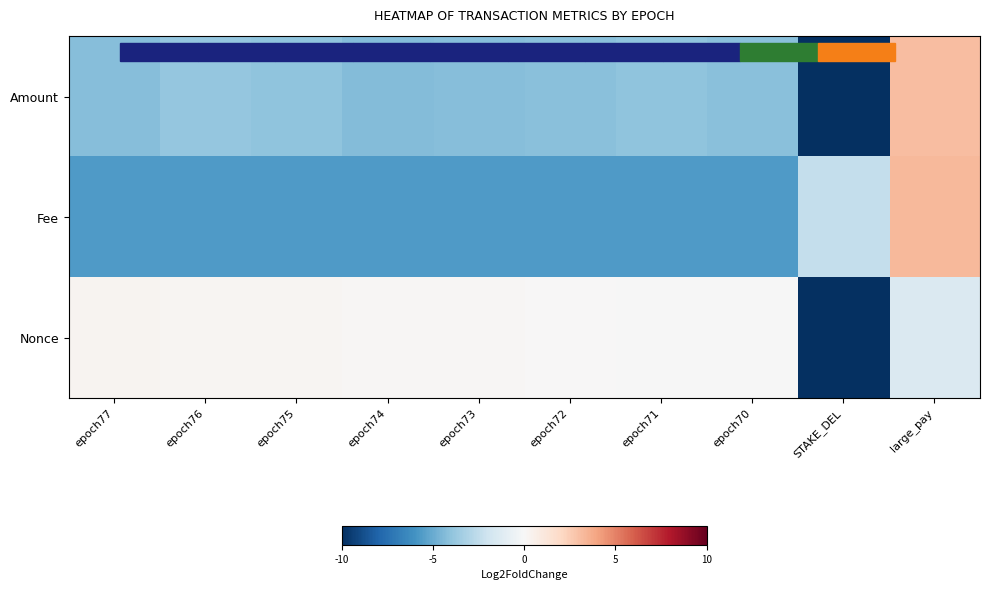

Count the number of data series in this chart.

3